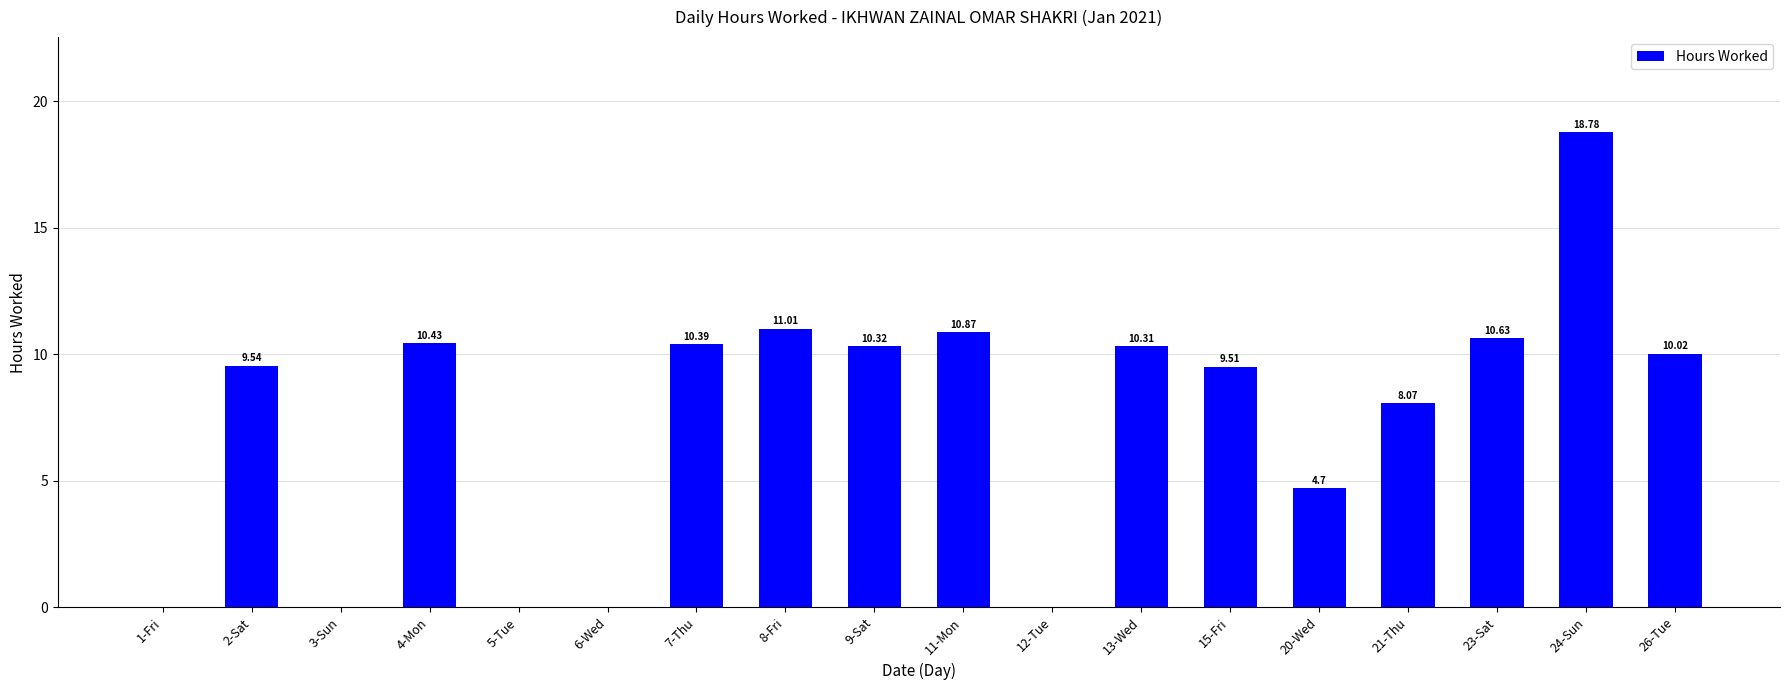

What is the average value?

7.5